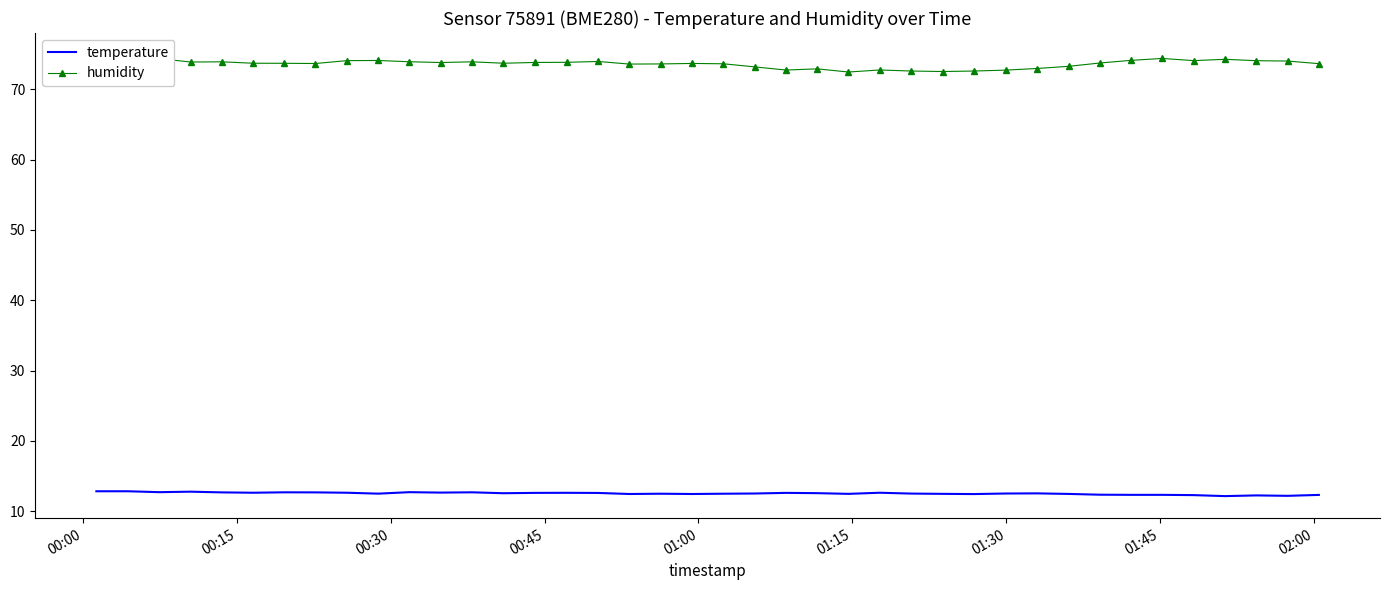

What is the highest value of the temperature series?

12.8